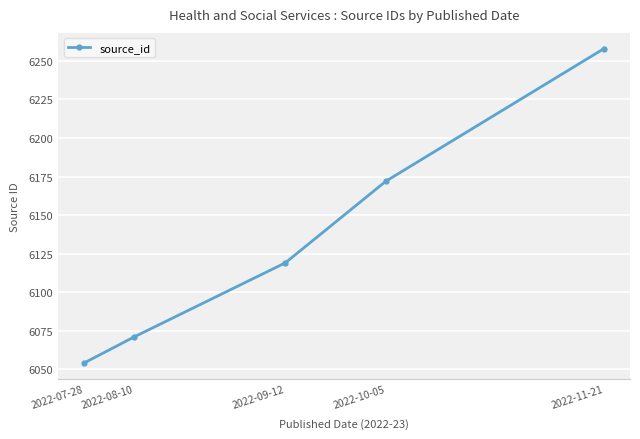

How many data points does each series have?

5